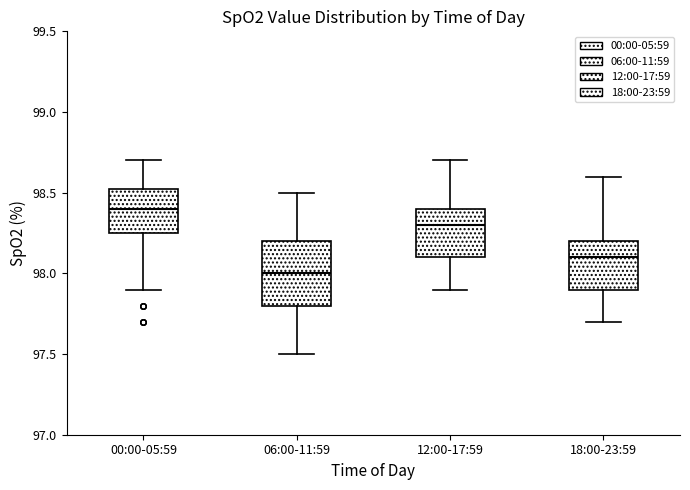

Where is the upper edge of the box for 12:00-17:59 on the y-axis? The values are not printed on the chart, so give them approximately, as read against the axis.

98.40